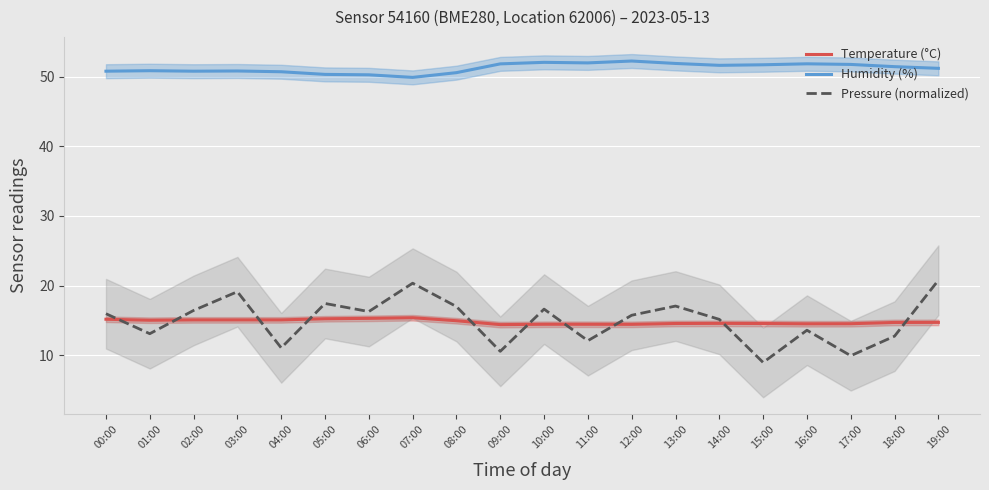

What is the value of the Humidity (%) point at the 20th from the left?

51.2